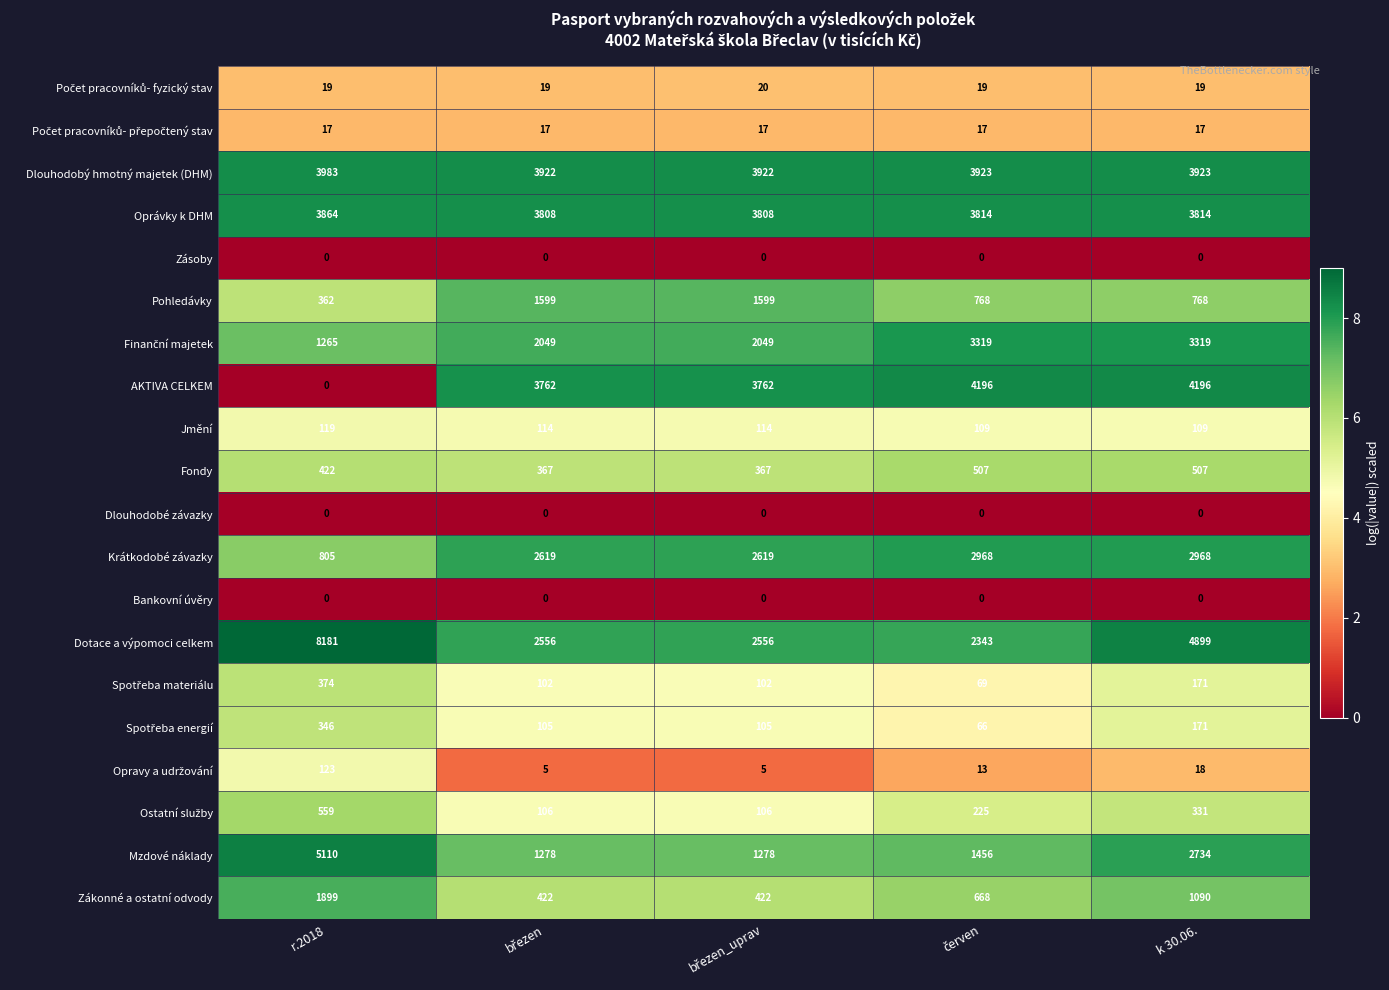

The value of Pohledávky at k 30.06. is 1244. True or false?

False